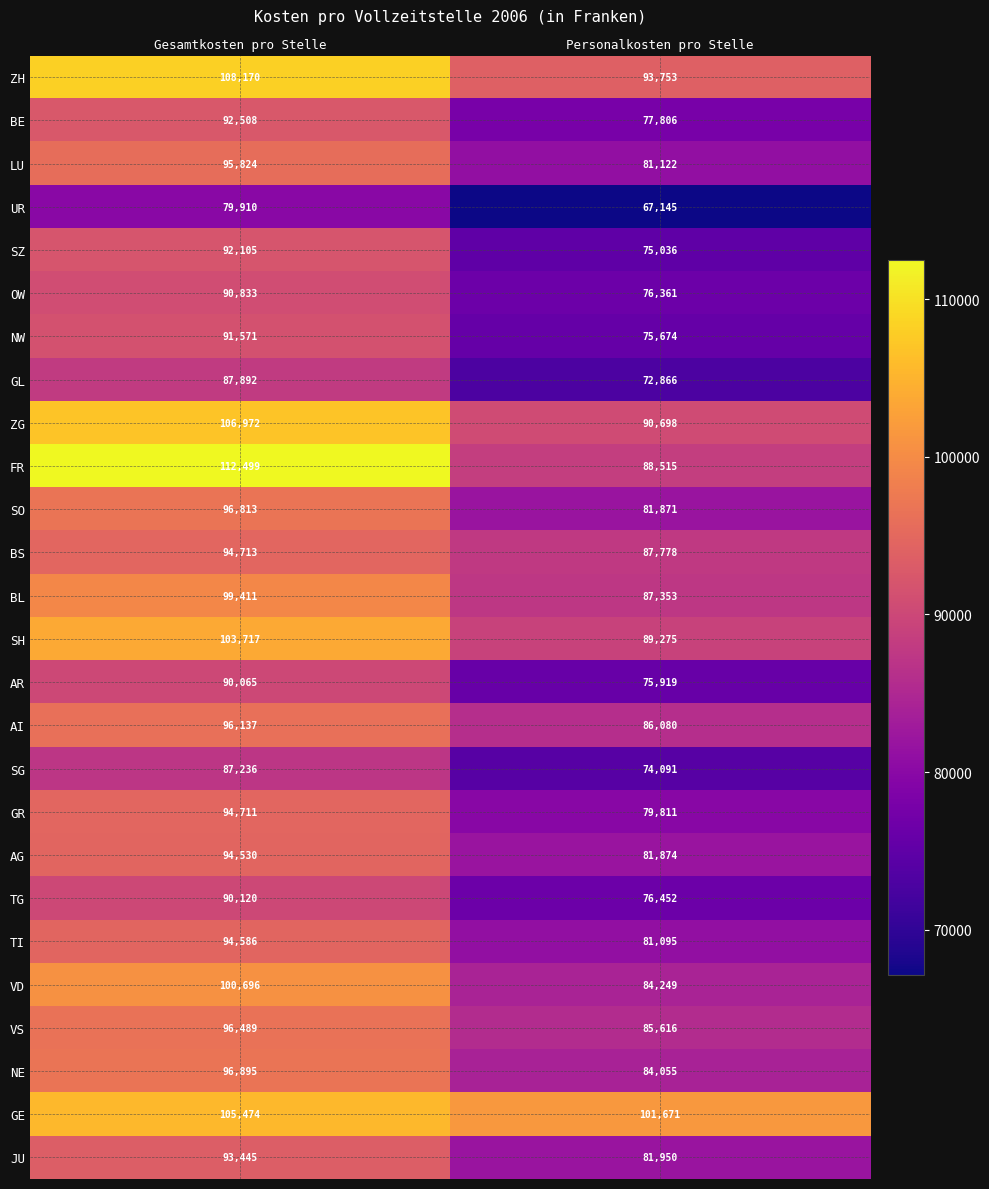

What is the greatest value displayed?

112499